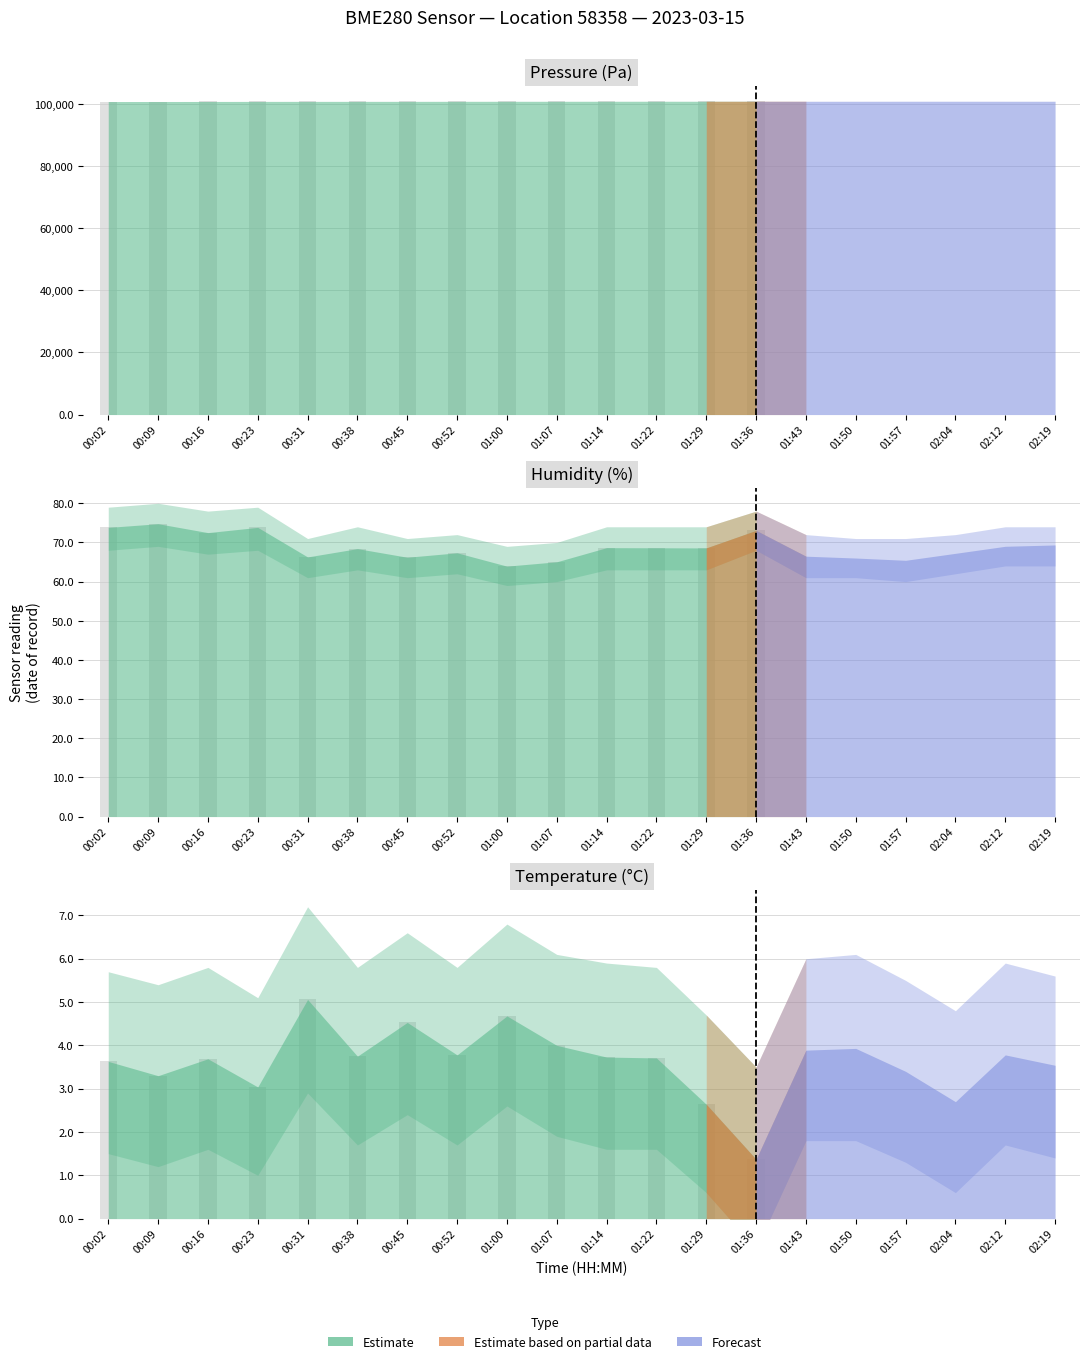

Which category has the highest value across all series?

01:57